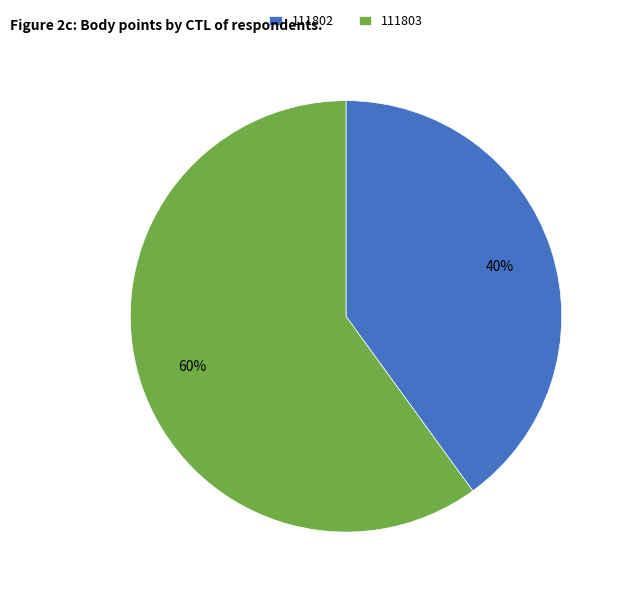

What is the largest slice in the pie chart?

111803